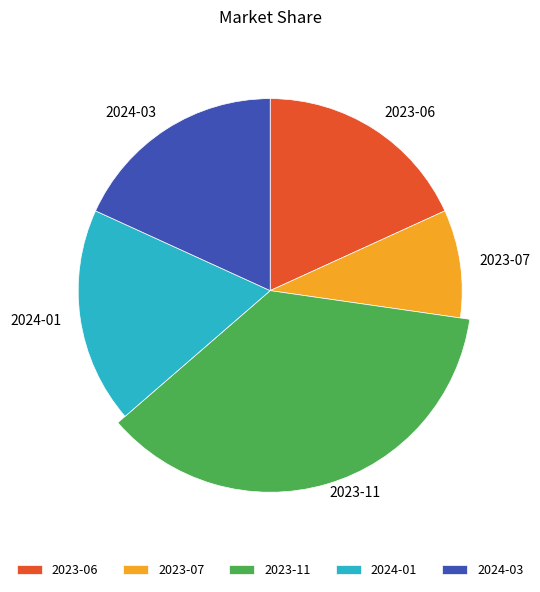

Which category has the biggest portion of the pie?

2023-11